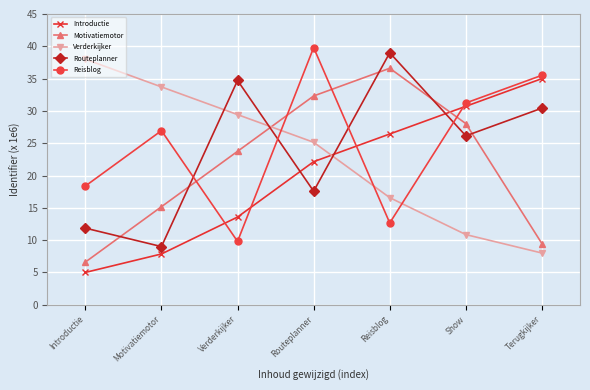

What is the highest value of the Verderkijker series?

38.0